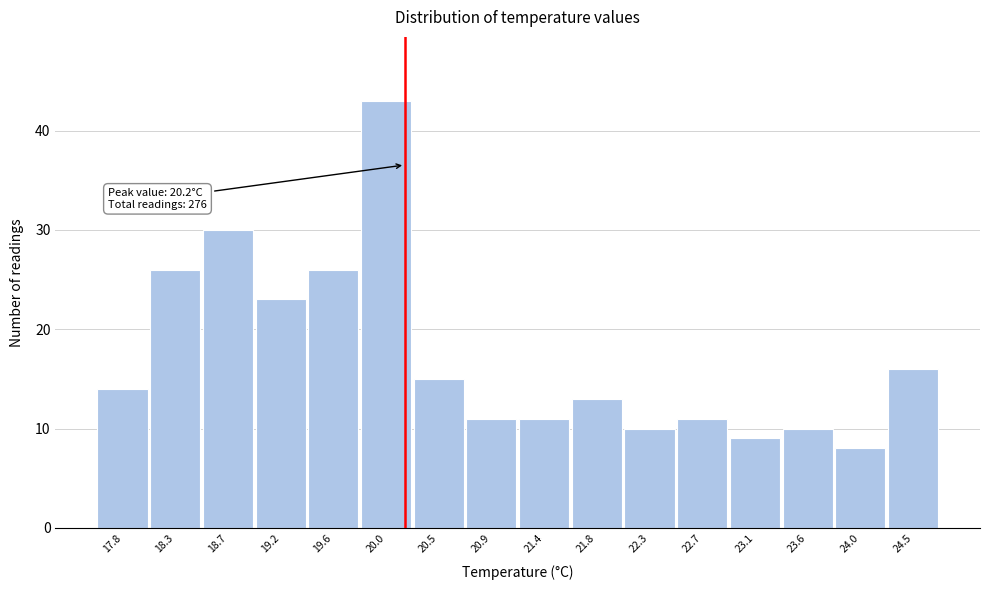

Which range on the x-axis has the tallest bar?

19.80 to 20.25